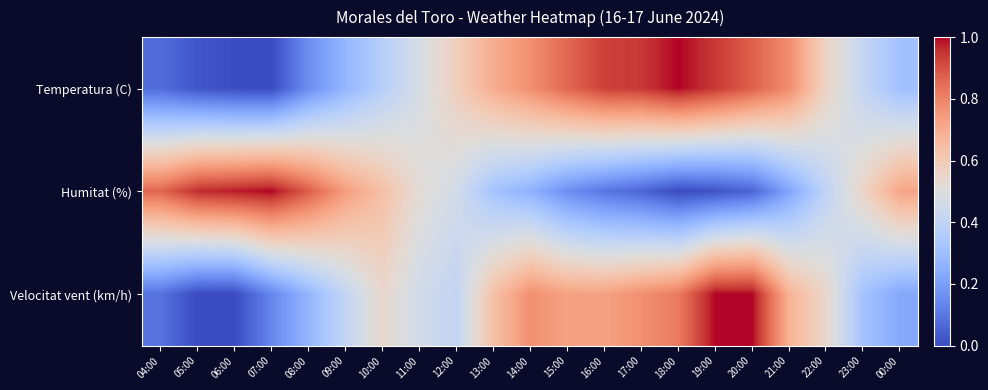

At 08:00, list the series in order from largest to smallest.

Humitat (%), Velocitat vent (km/h), Temperatura (C)